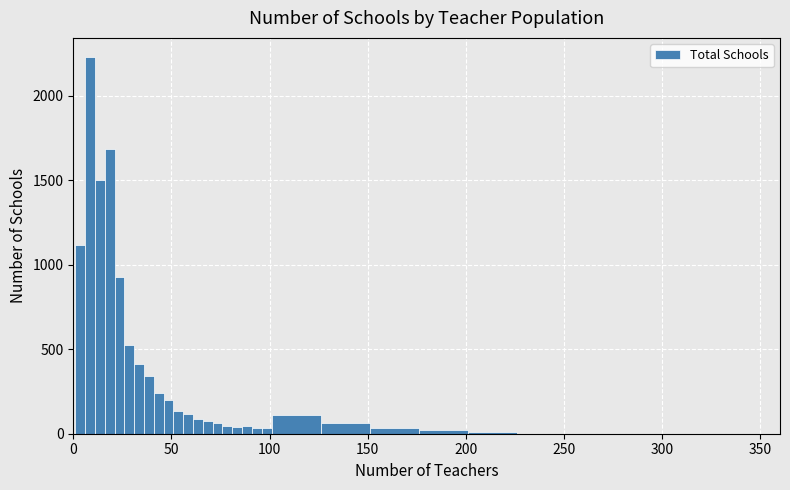

Around what value on the x-axis is the tallest bar? Give the approximate position of its centre, as read against the axis.

10